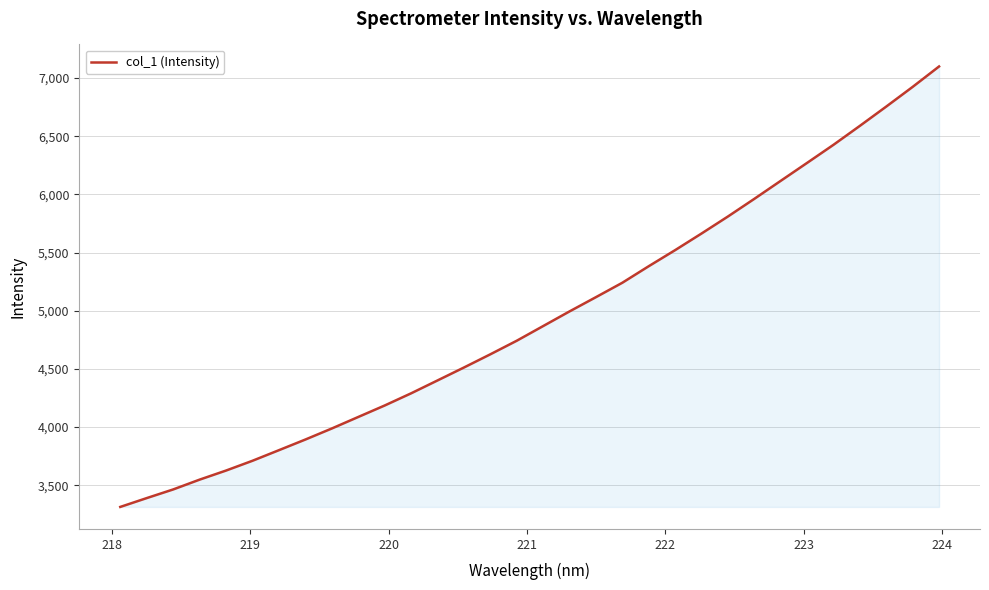

What is the sum of all values?

158318.2